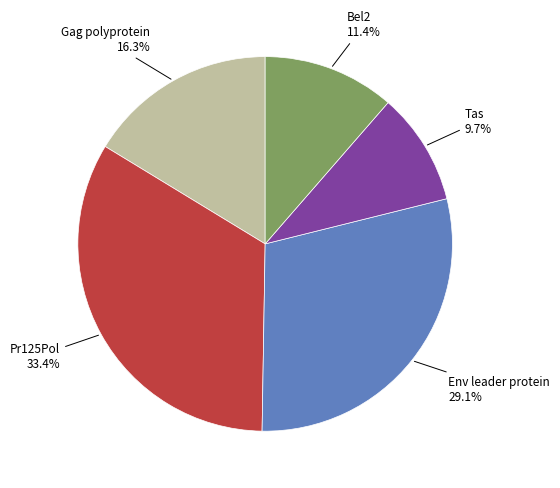

Does Bel2 account for over 50% of the chart?

No